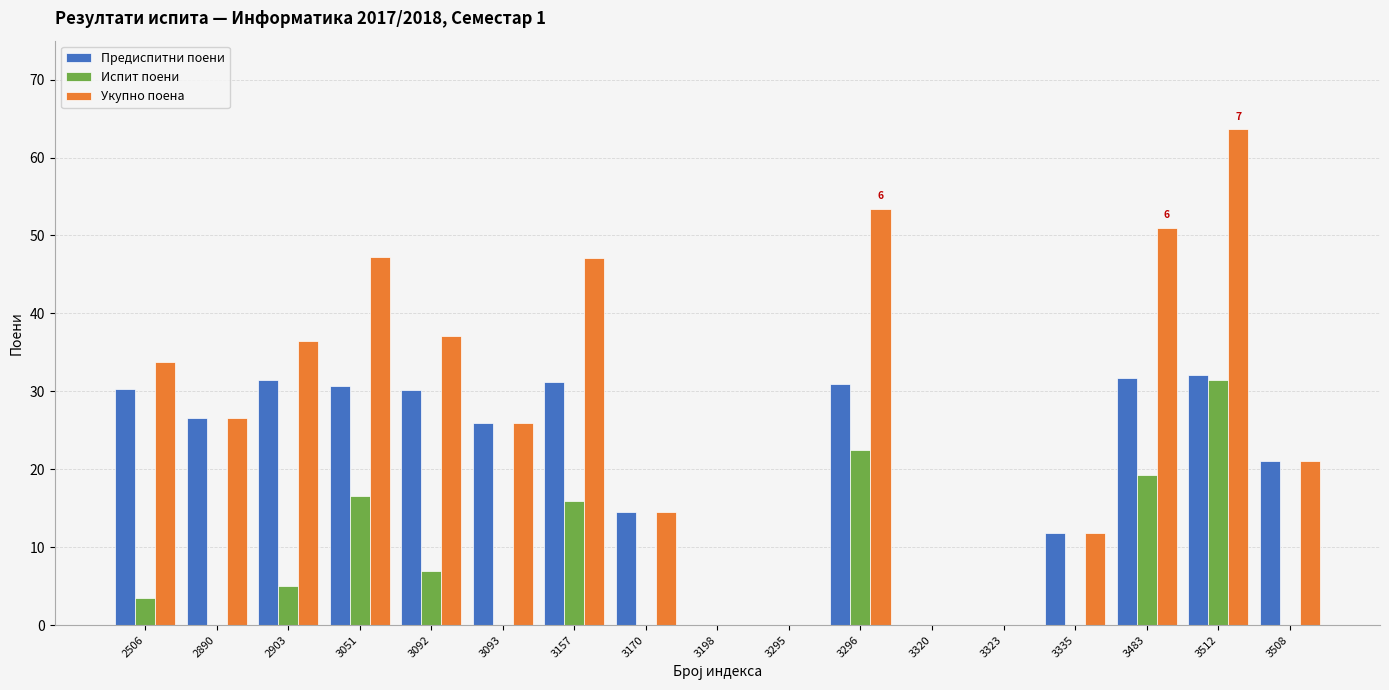

What is the sum of all Испит поени values?

121.1